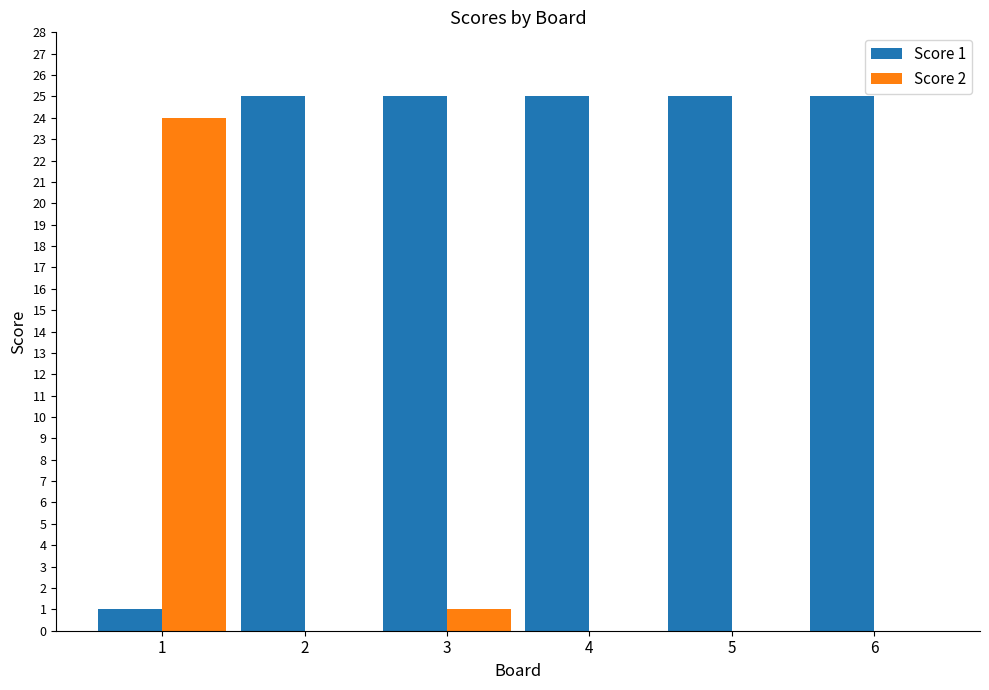

What is the average value of the Score 1 series?

21